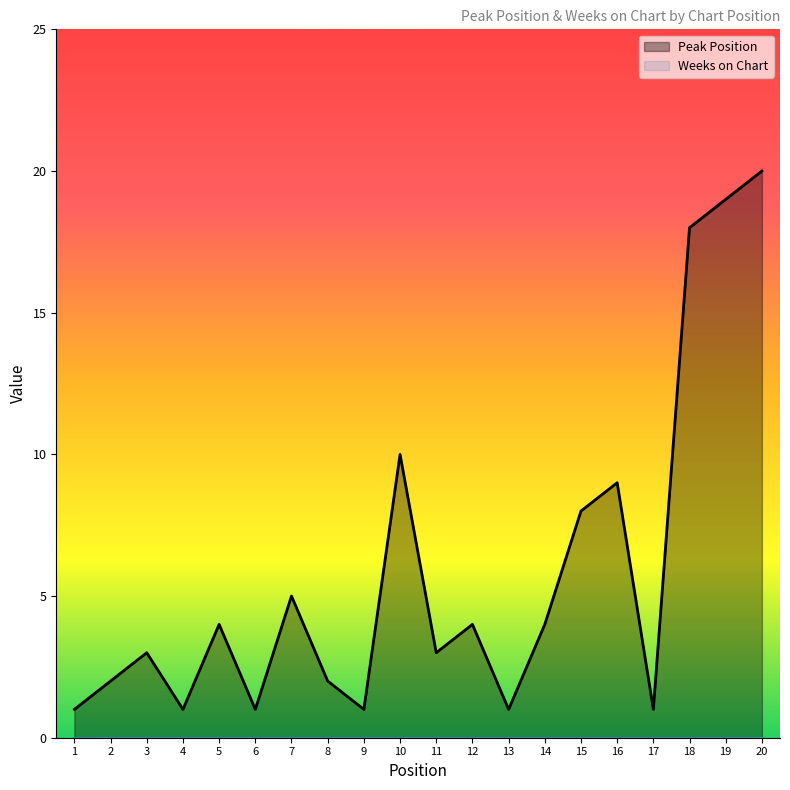

Reading left to right, what are all the values shown in this chart?

1=1	2=2	3=3	4=1	5=4	6=1	7=5	8=2	9=1	10=10	11=3	12=4	13=1	14=4	15=8	16=9	17=1	18=18	19=19	20=20